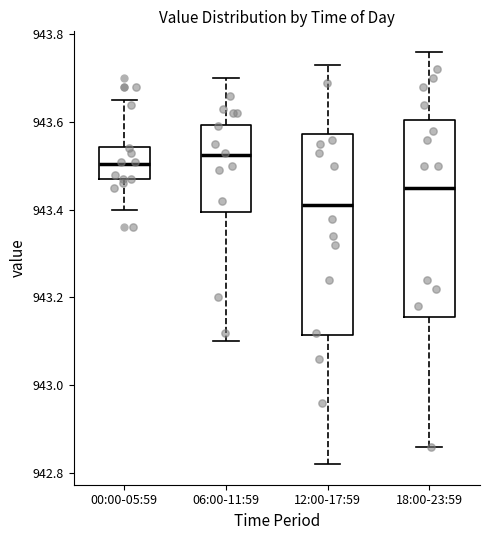

Reading left to right, transcribe this box plot: for each box, give where its median line is, the range the box spans, and where its two whiskers end, as read against the y-axis. The values are not printed on the chart, so give them approximately, as read against the axis.

00:00-05:59: median 943.50, box 943.48 to 943.54, whiskers 943.40 to 943.66
06:00-11:59: median 943.52, box 943.40 to 943.60, whiskers 943.10 to 943.70
12:00-17:59: median 943.42, box 943.12 to 943.58, whiskers 942.82 to 943.74
18:00-23:59: median 943.46, box 943.16 to 943.60, whiskers 942.86 to 943.76